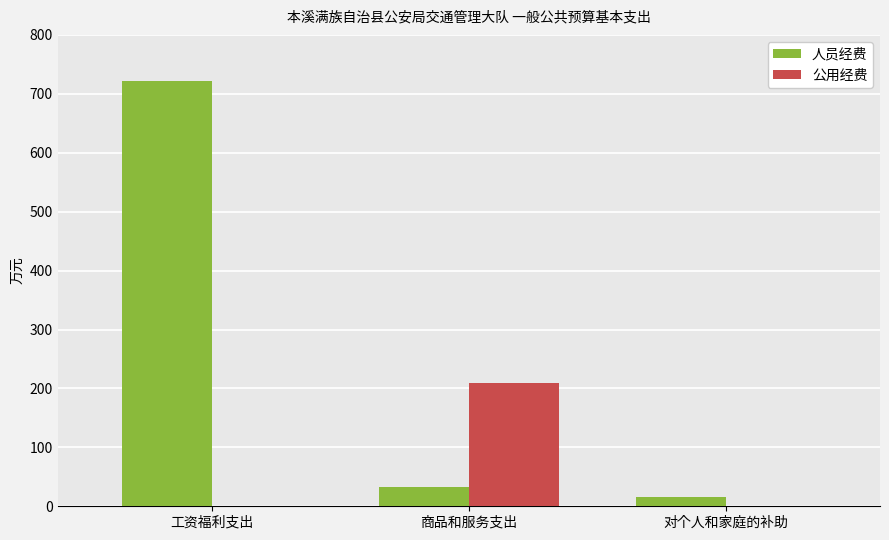

Between 商品和服务支出 and 对个人和家庭的补助, which series saw the biggest shift?

公用经费